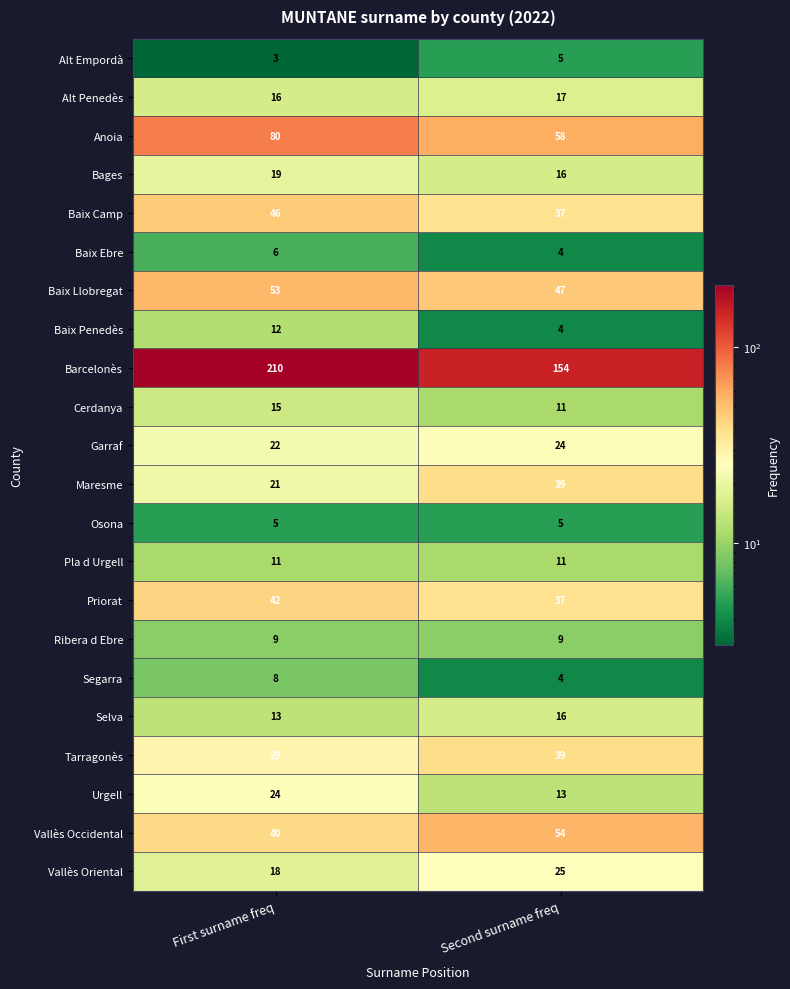

What is the sum of all Vallès Oriental values?

43